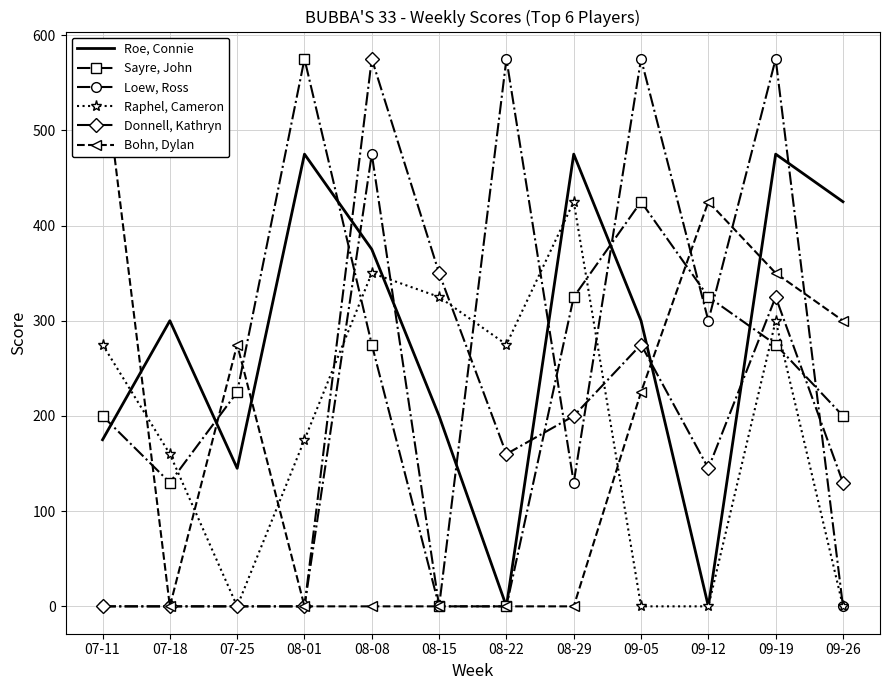

Rank the series at 08-01 from lowest to highest value.

Loew, Ross, Donnell, Kathryn, Bohn, Dylan, Raphel, Cameron, Roe, Connie, Sayre, John